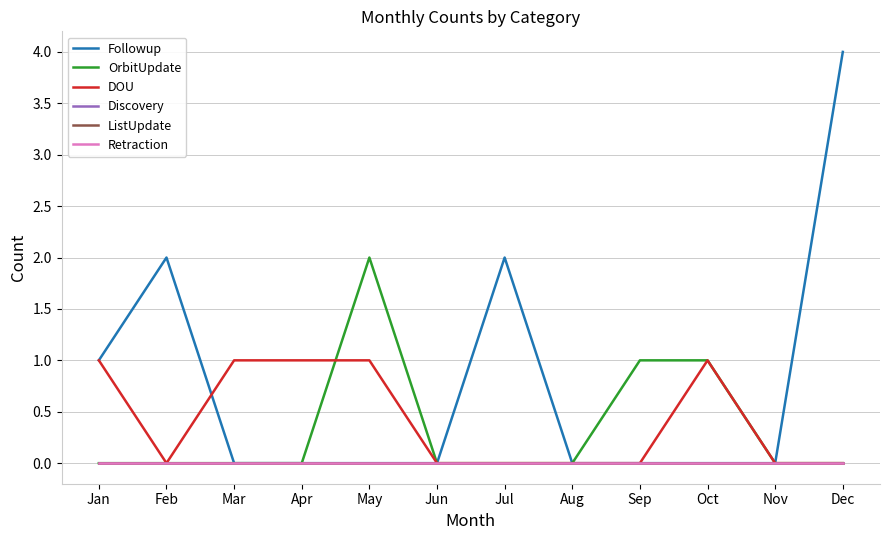

Reading right to left, list all the values displayed in this chart.

Followup: Dec=4	Nov=0	Oct=0	Sep=0	Aug=0	Jul=2	Jun=0	May=0	Apr=0	Mar=0	Feb=2	Jan=1
OrbitUpdate: Dec=0	Nov=0	Oct=1	Sep=1	Aug=0	Jul=0	Jun=0	May=2	Apr=0	Mar=0	Feb=0	Jan=0
DOU: Dec=0	Nov=0	Oct=1	Sep=0	Aug=0	Jul=0	Jun=0	May=1	Apr=1	Mar=1	Feb=0	Jan=1
Discovery: Dec=0	Nov=0	Oct=0	Sep=0	Aug=0	Jul=0	Jun=0	May=0	Apr=0	Mar=0	Feb=0	Jan=0
ListUpdate: Dec=0	Nov=0	Oct=0	Sep=0	Aug=0	Jul=0	Jun=0	May=0	Apr=0	Mar=0	Feb=0	Jan=0
Retraction: Dec=0	Nov=0	Oct=0	Sep=0	Aug=0	Jul=0	Jun=0	May=0	Apr=0	Mar=0	Feb=0	Jan=0